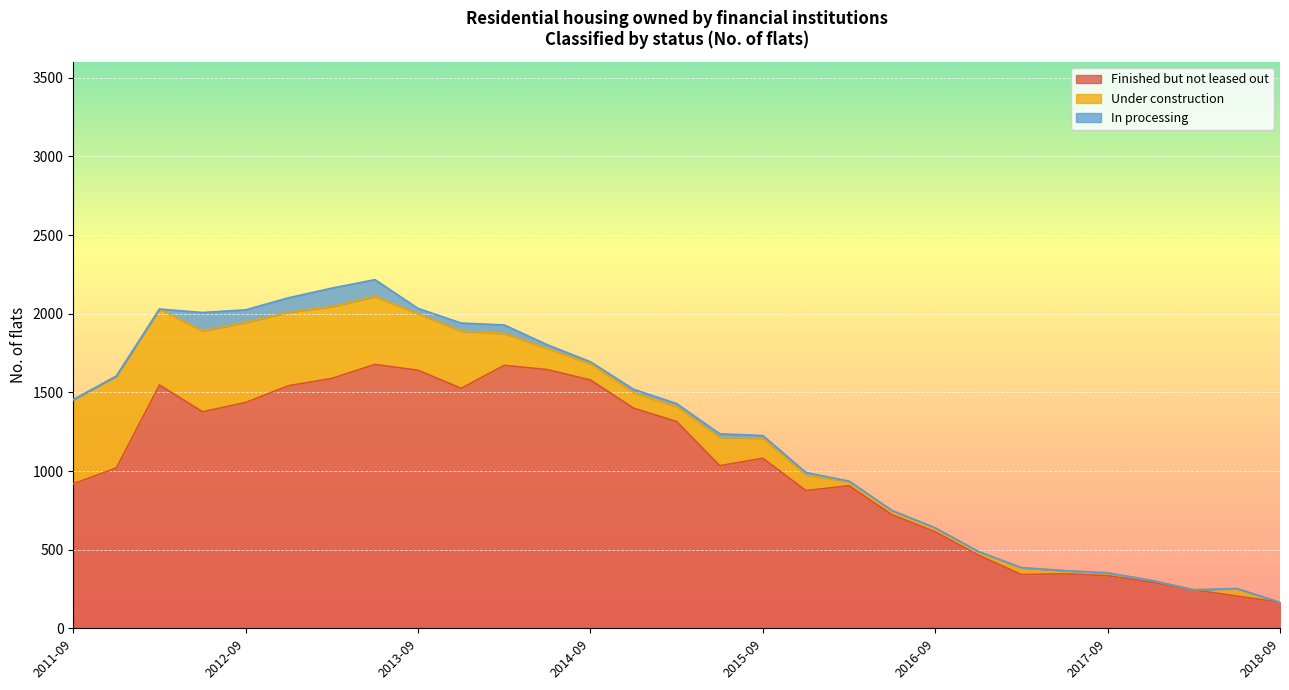

What is the difference between the maximum and minimum values in the In processing series?

117